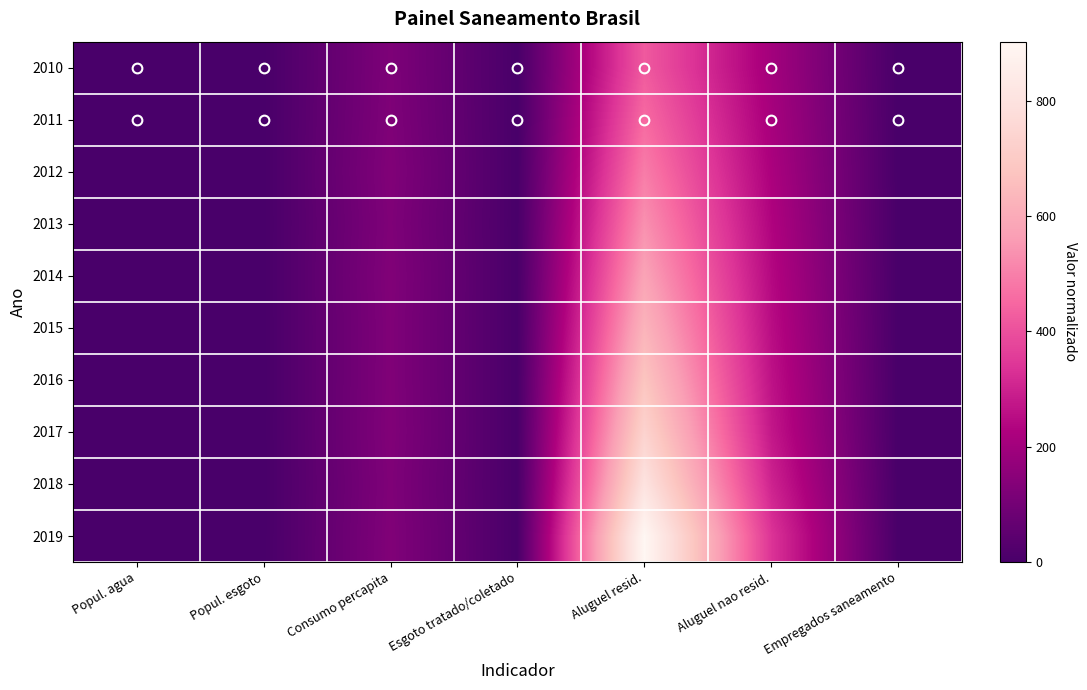

Reading right to left, extract all data points from this chart.

2010: Empregados saneamento=0.1	Aluguel nao resid.=203.1	Aluguel resid.=420.9	Esgoto tratado/coletado=0.7	Consumo percapita=122.5	Popul. esgoto=0.4	Popul. agua=0.9
2011: Empregados saneamento=0.1	Aluguel nao resid.=212.2	Aluguel resid.=455.8	Esgoto tratado/coletado=0.7	Consumo percapita=125.2	Popul. esgoto=0.4	Popul. agua=0.9
2012: Empregados saneamento=0.1	Aluguel nao resid.=221.8	Aluguel resid.=493.6	Esgoto tratado/coletado=0.7	Consumo percapita=129.9	Popul. esgoto=0.3	Popul. agua=1.0
2013: Empregados saneamento=0.1	Aluguel nao resid.=231.7	Aluguel resid.=534.6	Esgoto tratado/coletado=0.8	Consumo percapita=125.6	Popul. esgoto=0.2	Popul. agua=1.0
2014: Empregados saneamento=0.1	Aluguel nao resid.=242.1	Aluguel resid.=579.0	Esgoto tratado/coletado=0.8	Consumo percapita=129.6	Popul. esgoto=0.2	Popul. agua=1.0
2015: Empregados saneamento=0.1	Aluguel nao resid.=253.0	Aluguel resid.=627.0	Esgoto tratado/coletado=0.9	Consumo percapita=127.4	Popul. esgoto=0.1	Popul. agua=1.0
2016: Empregados saneamento=0.1	Aluguel nao resid.=264.3	Aluguel resid.=679.1	Esgoto tratado/coletado=0.9	Consumo percapita=127.9	Popul. esgoto=0.0	Popul. agua=1.0
2017: Empregados saneamento=0.1	Aluguel nao resid.=276.1	Aluguel resid.=735.5	Esgoto tratado/coletado=1.0	Consumo percapita=129.5	Popul. esgoto=0.0	Popul. agua=1.0
2018: Empregados saneamento=0.1	Aluguel nao resid.=302.2	Aluguel resid.=804.9	Esgoto tratado/coletado=1.0	Consumo percapita=125.9	Popul. esgoto=0.0	Popul. agua=1.0
2019: Empregados saneamento=0.1	Aluguel nao resid.=338.8	Aluguel resid.=902.2	Esgoto tratado/coletado=1.0	Consumo percapita=128.9	Popul. esgoto=0.0	Popul. agua=1.0